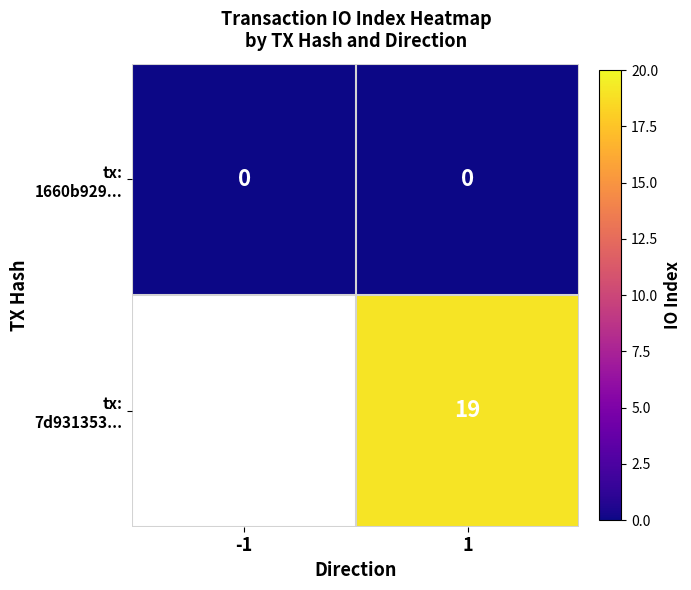

What is the difference between the highest and lowest values at 1?

19